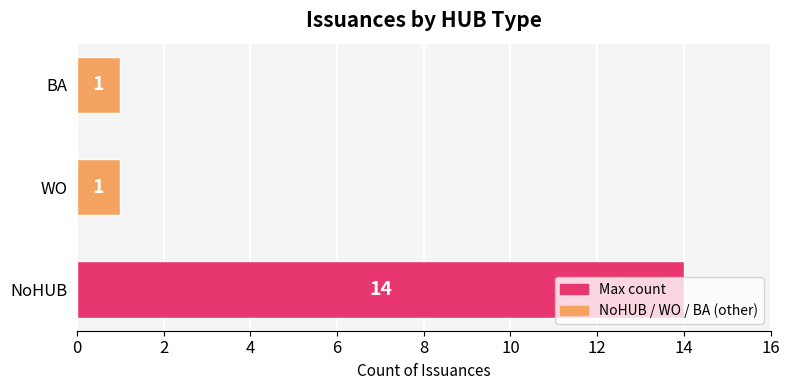

What is the sum of the values at NoHUB and BA?

15